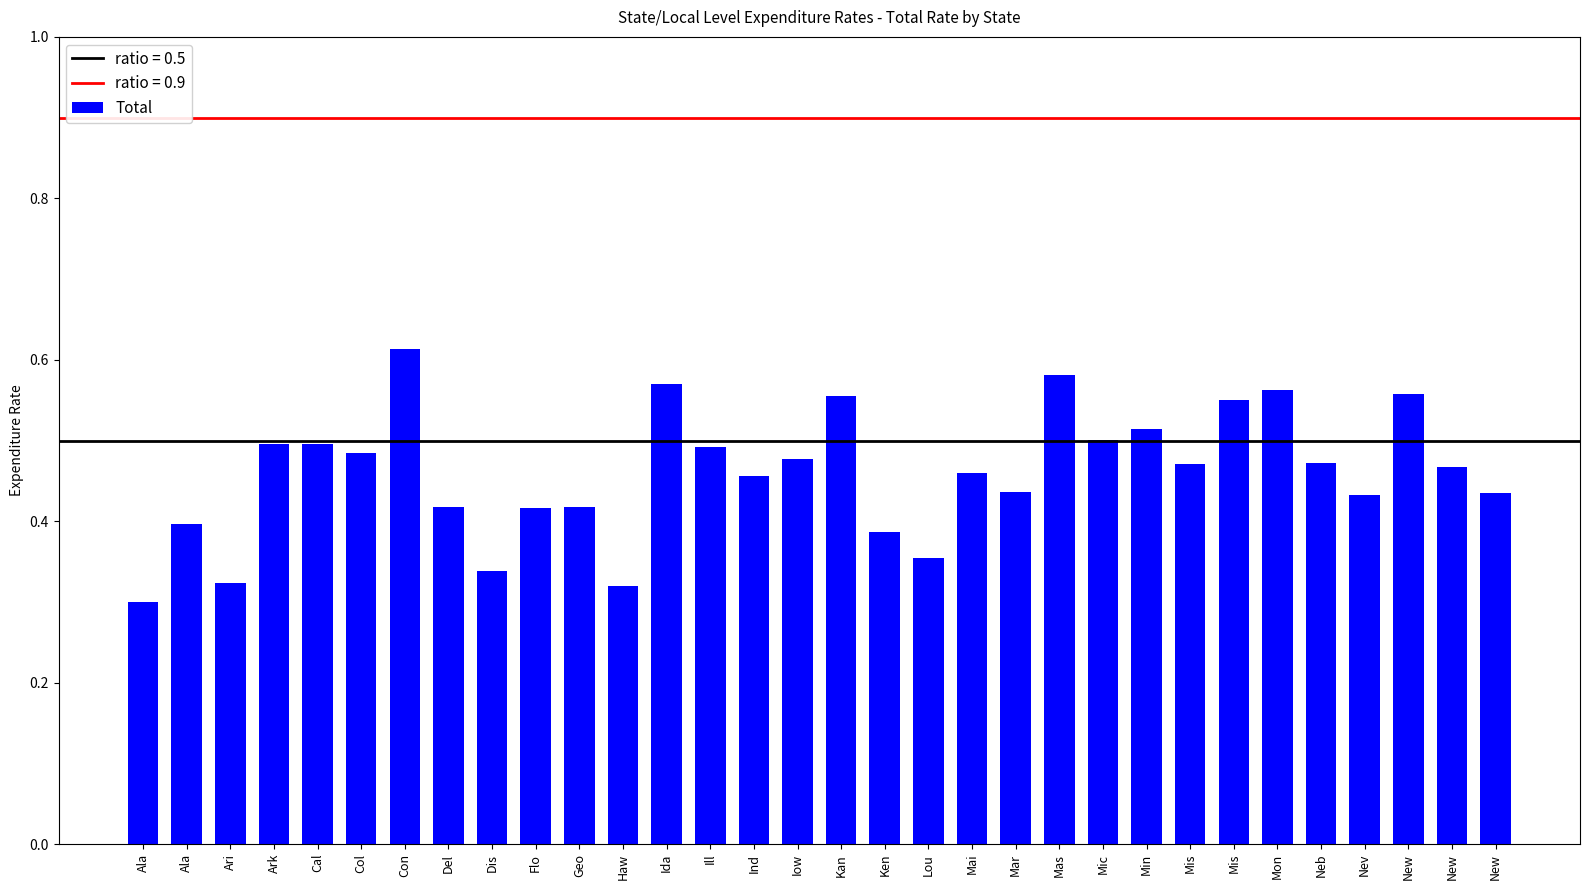

Does the chart contain any negative values?

No